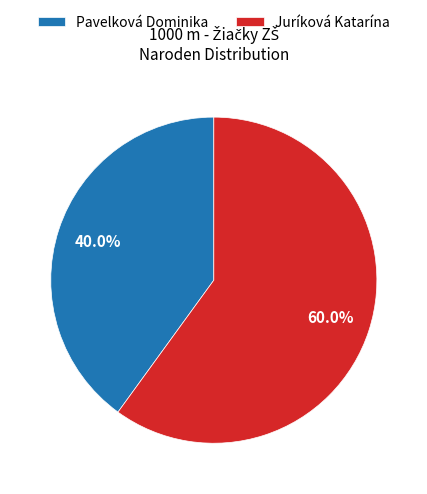

What is the majority slice?

Juríková Katarína